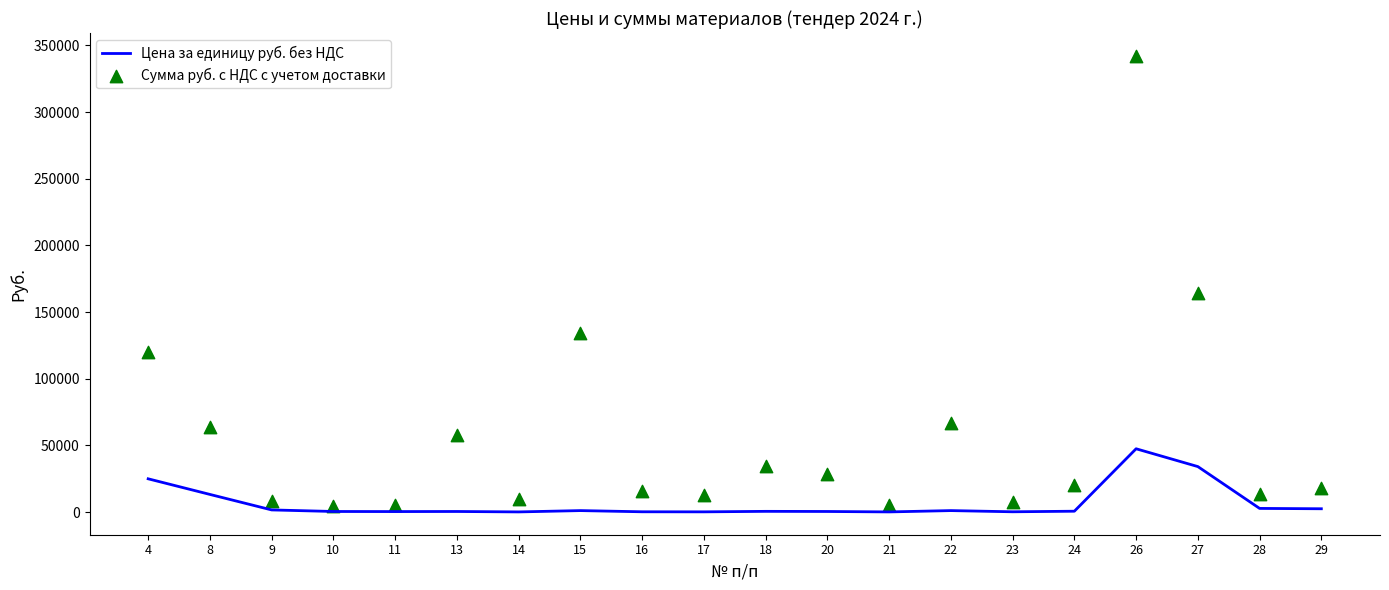

Which series has the largest Y range (max minus min)?

Сумма руб. с НДС с учетом доставки